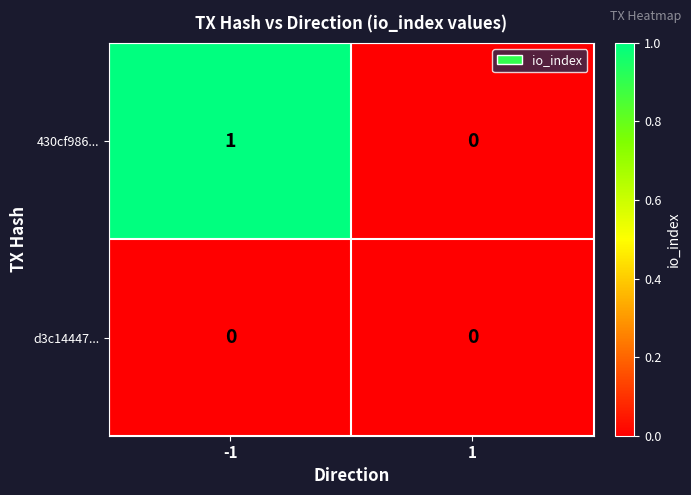

Between -1 and 1, which series saw the biggest shift?

430cf986...